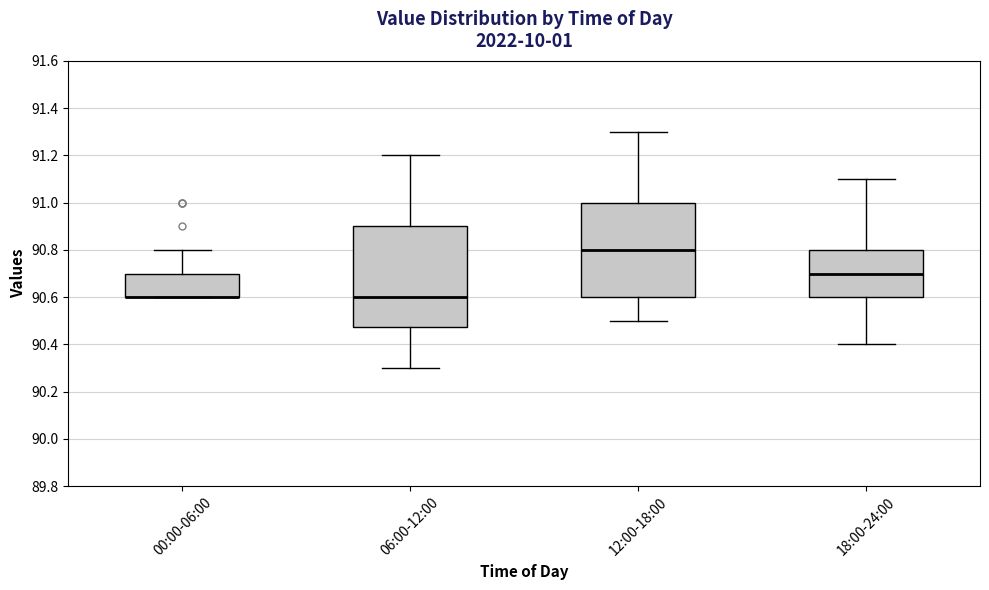

Reading left to right, read every box against the y-axis: the position of its median line, the range the box covers, and the ends of its whiskers. The values are not printed on the chart, so give them approximately, as read against the axis.

00:00-06:00: median 90.60 (drawn on the box's lower edge), box 90.60 to 90.70, whiskers 90.60 to 90.80
06:00-12:00: median 90.60, box 90.48 to 90.90, whiskers 90.30 to 91.20
12:00-18:00: median 90.80, box 90.60 to 91.00, whiskers 90.50 to 91.30
18:00-24:00: median 90.70, box 90.60 to 90.80, whiskers 90.40 to 91.10